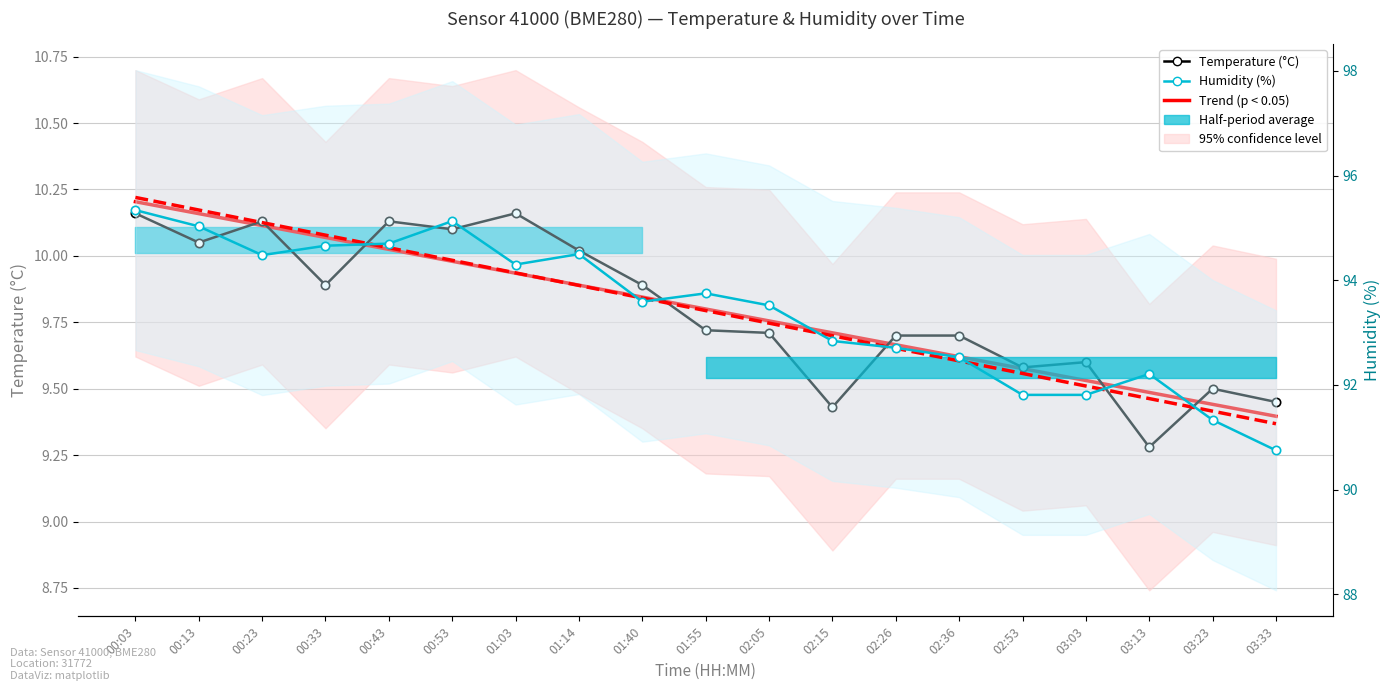

What is the difference between the second highest and minimum values in the Trend (humidity) series?

4.1